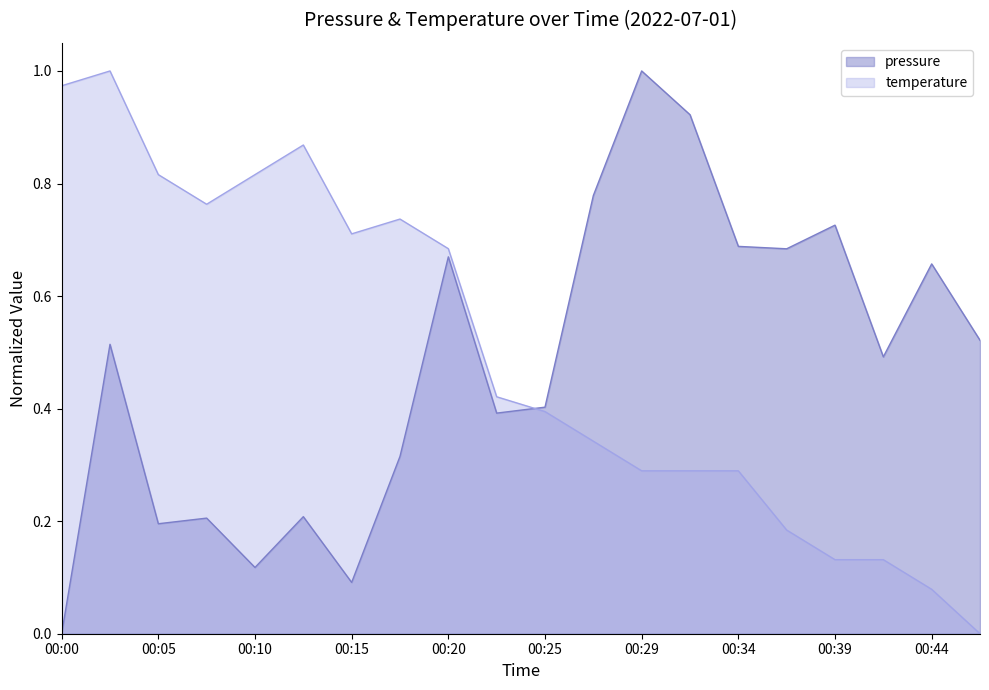

How many categories are shown in the chart?

20